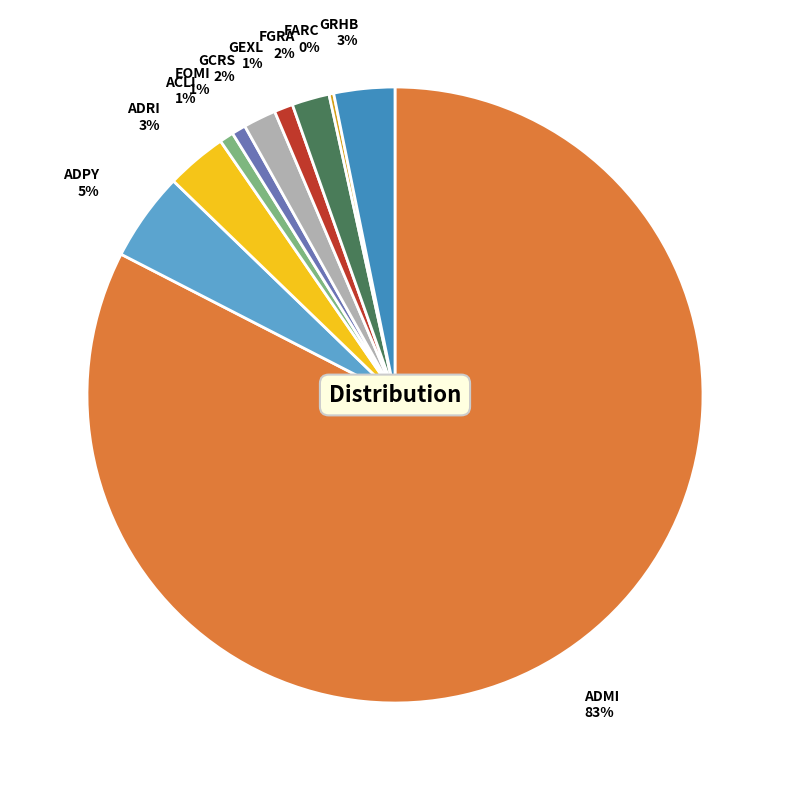

To the nearest percent, what is the average slice percentage?

10%